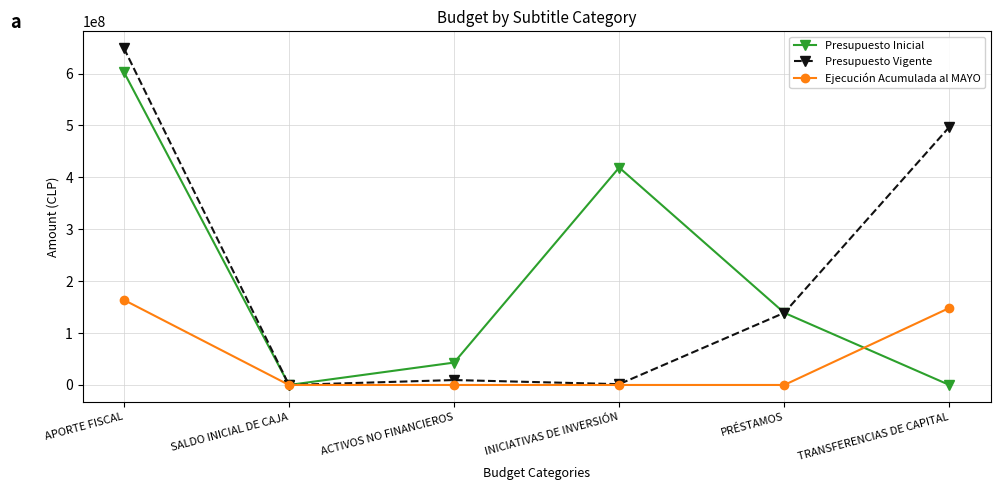

How many interior local valleys does the Presupuesto Inicial series have?

1